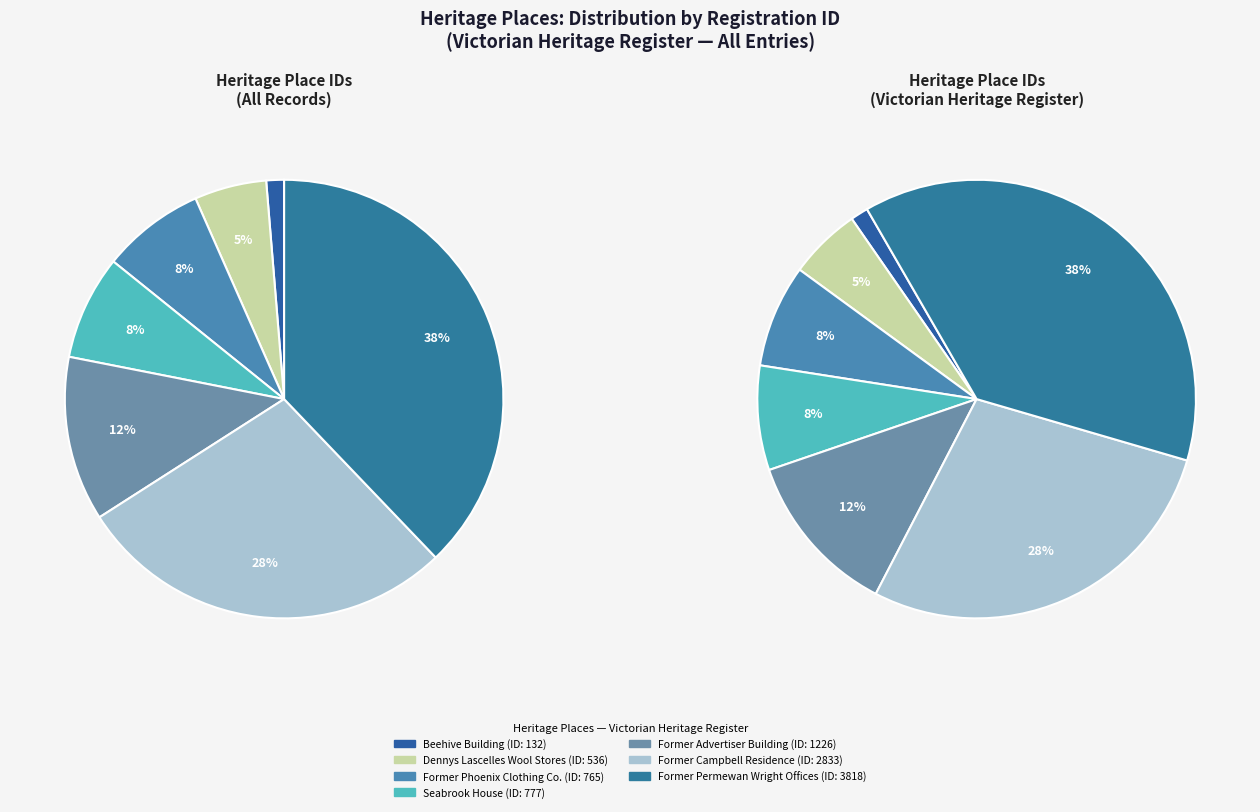

True or false: FORMER CAMPBELL RESIDENCE accounts for 23% of the total.

False